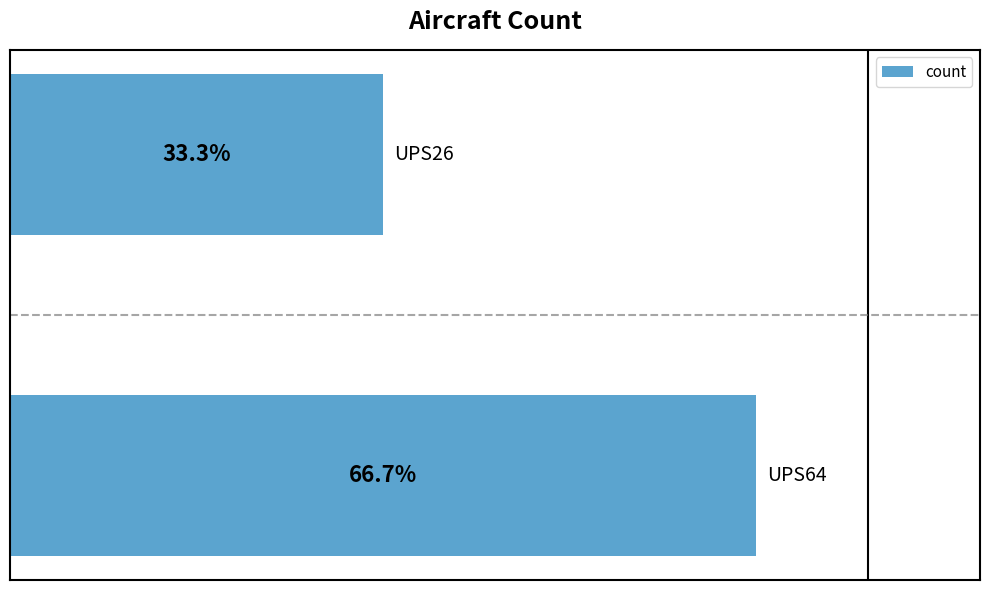

Does the chart contain any negative values?

No